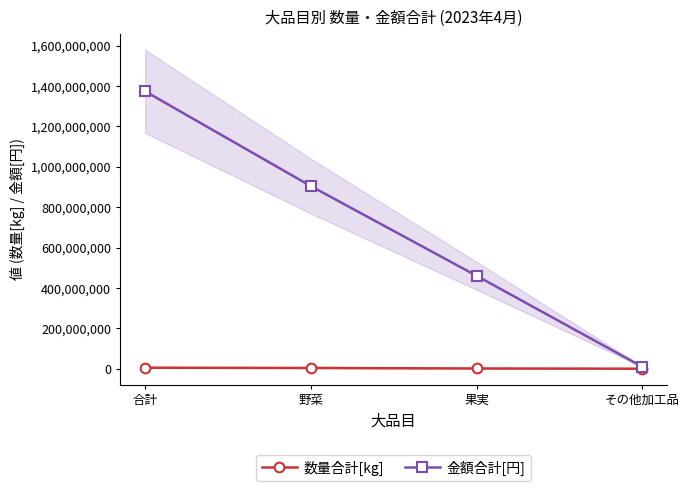

True or false: 金額合計[円] and 数量合計[kg] intersect in this chart.

False